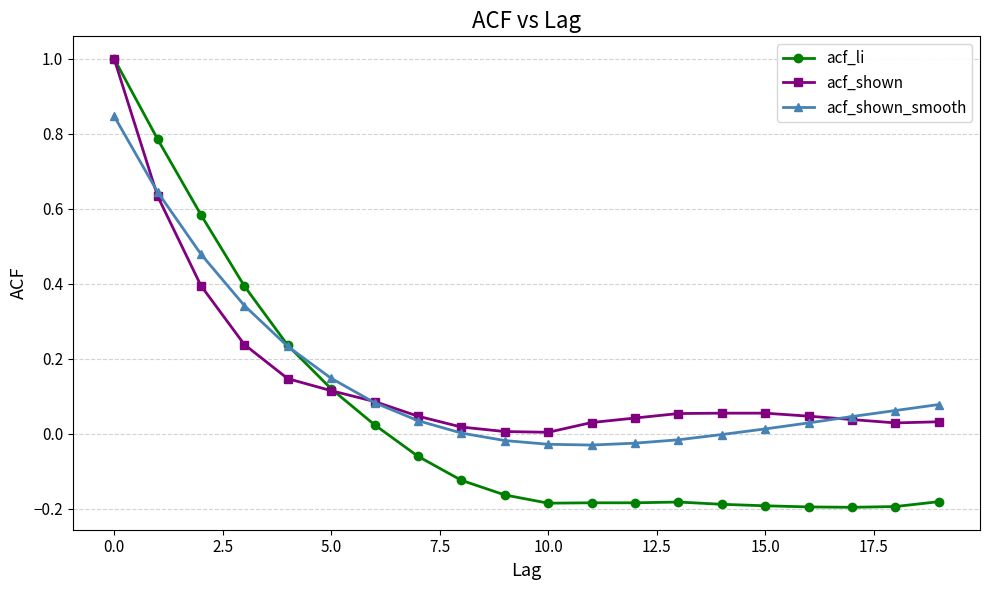

Which series has the largest range (max minus min)?

acf_li